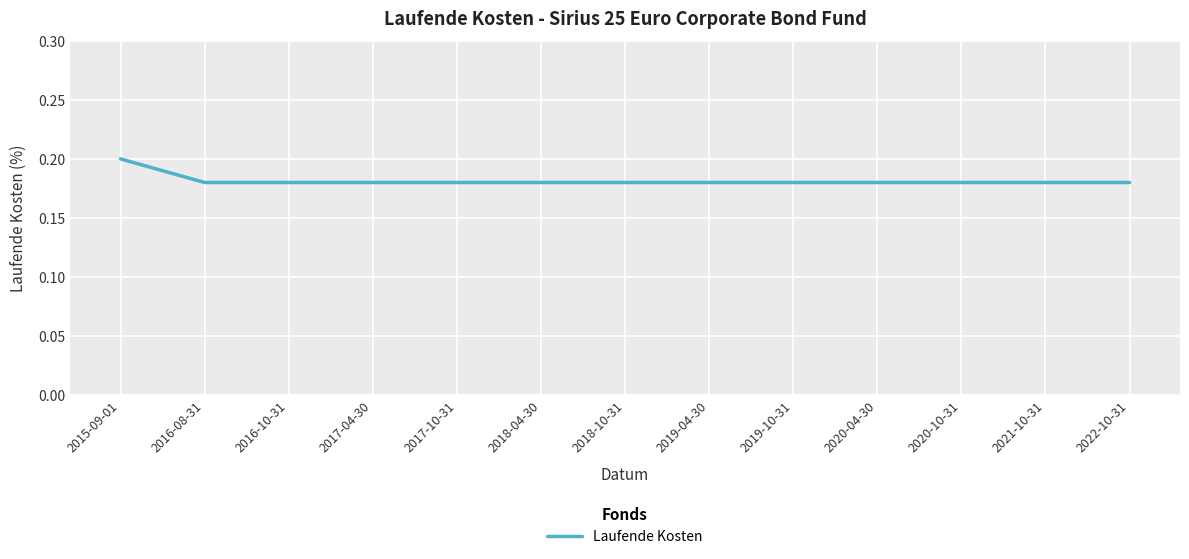

How many lines are shown in the chart?

1